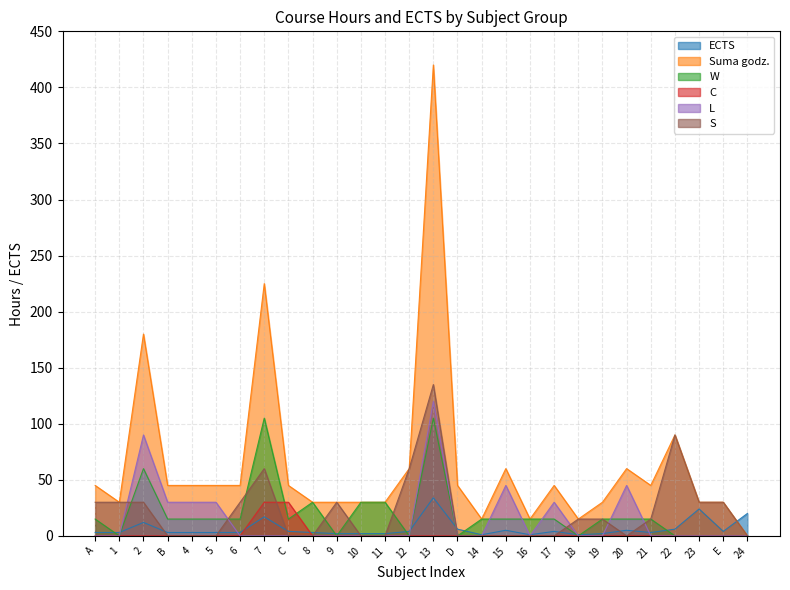

Rank the series by their maximum value, from highest to lowest.

Suma godz., S, L, W, ECTS, C